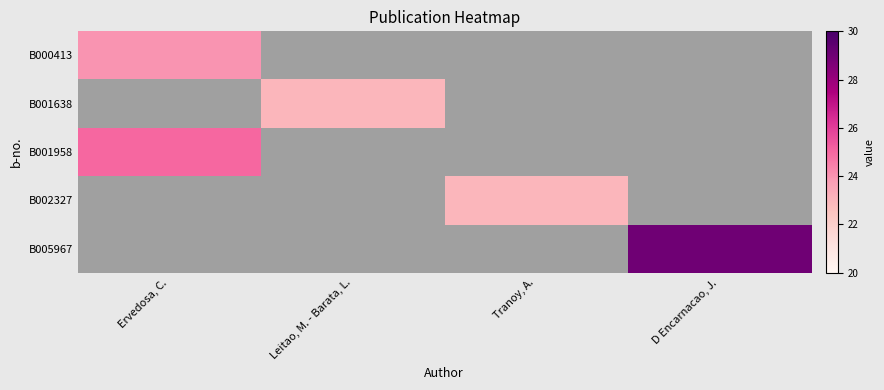

At which category does the chart reach its peak across all series?

D Encarnacao, J.